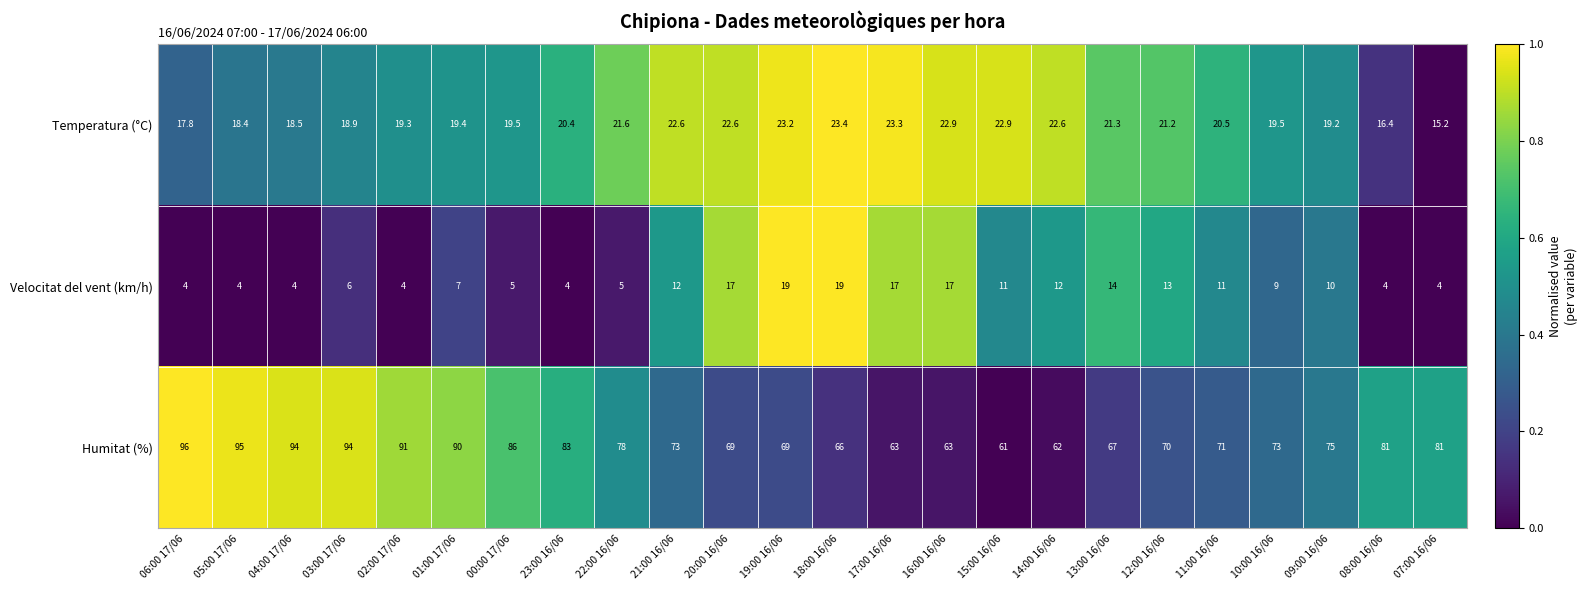

Rank the series by their average value, from highest to lowest.

Humitat (%), Temperatura (°C), Velocitat del vent (km/h)